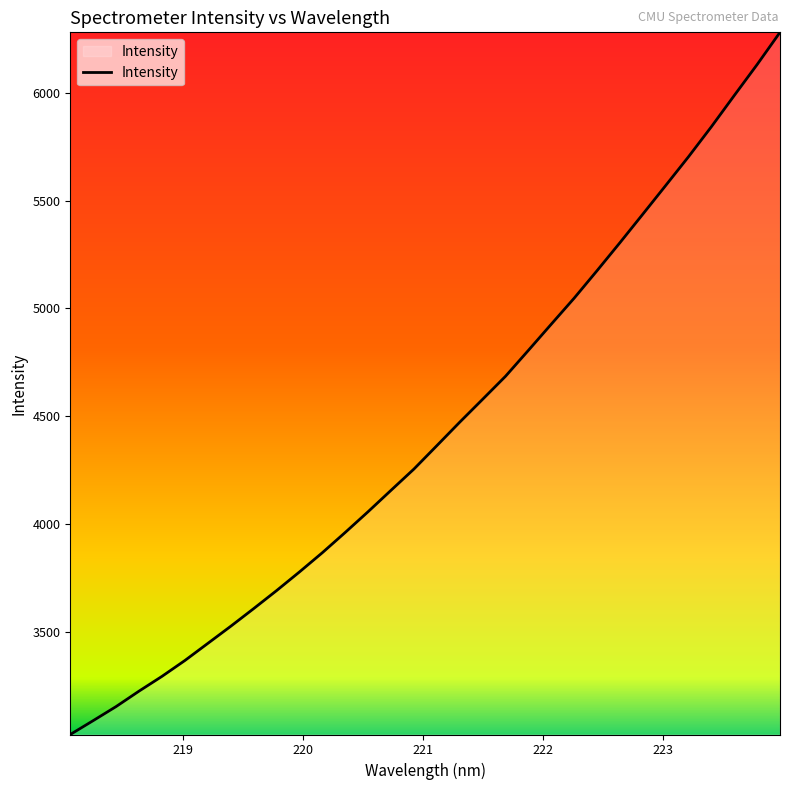

What is the difference between the maximum and minimum values?

3257.7